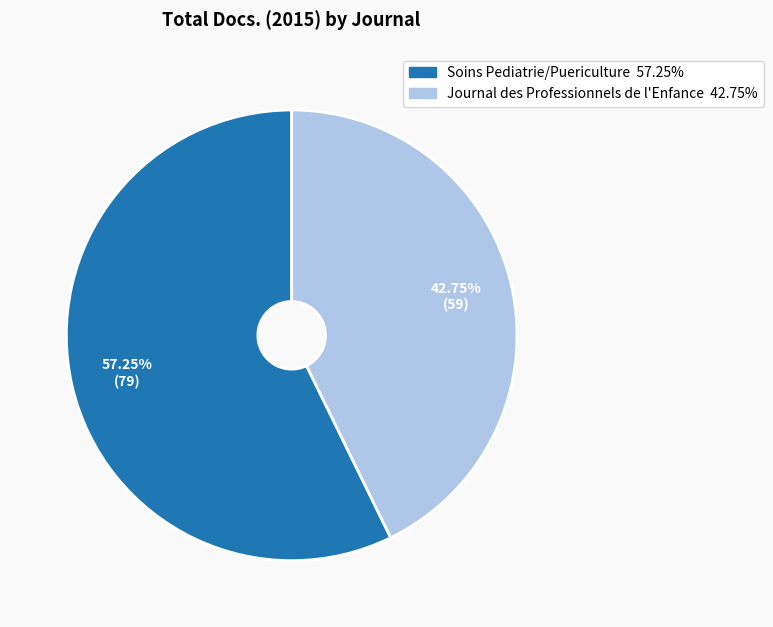

True or false: Journal des Professionnels de l'Enfance accounts for 43% of the total.

True